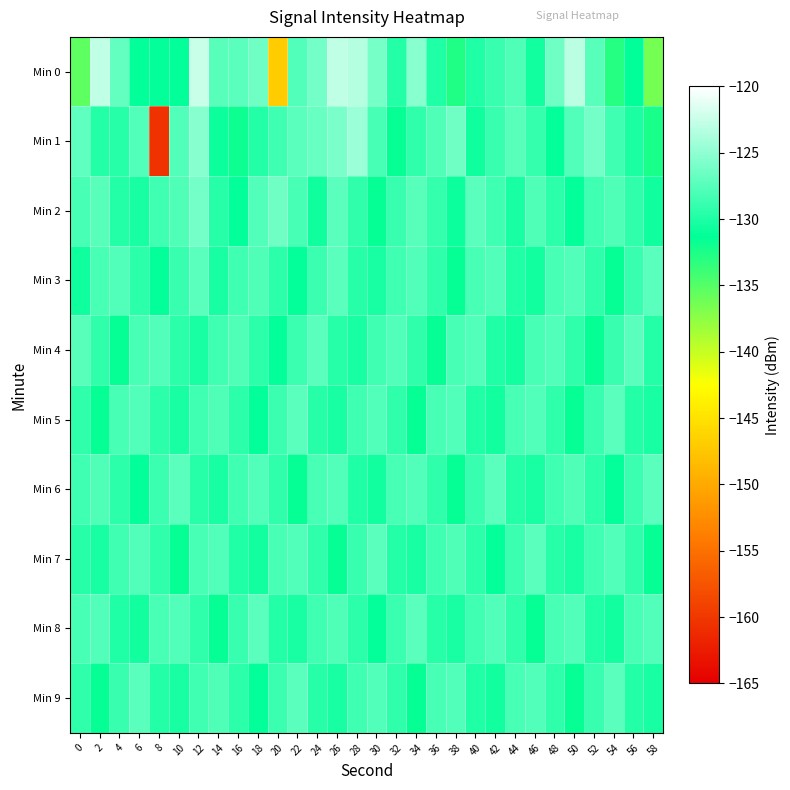

Rank the series by their maximum value, from highest to lowest.

Min 0, Min 1, Min 2, Min 3, Min 4, Min 5, Min 6, Min 7, Min 8, Min 9